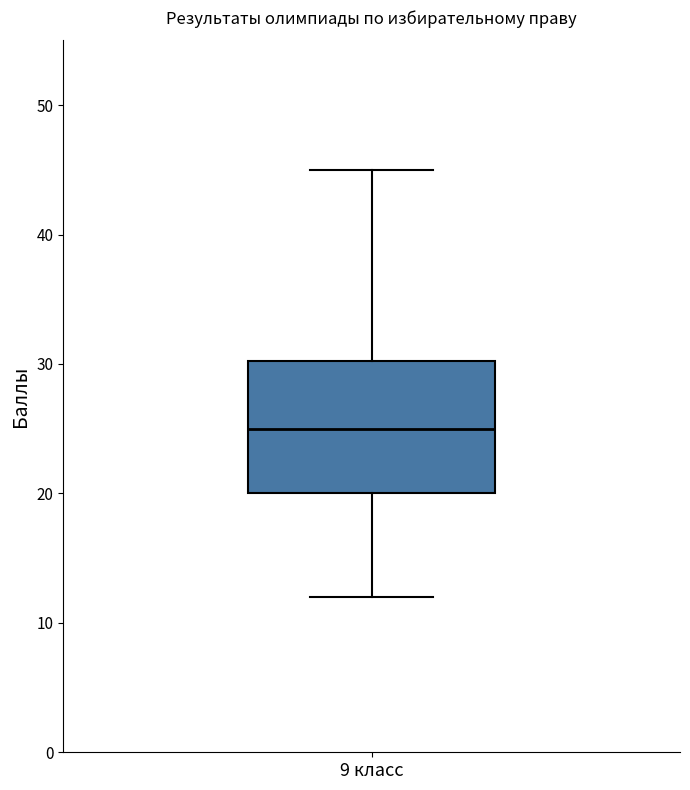

Where does the lower whisker of the box for 9 класс end on the y-axis? The values are not printed on the chart, so give them approximately, as read against the axis.

12